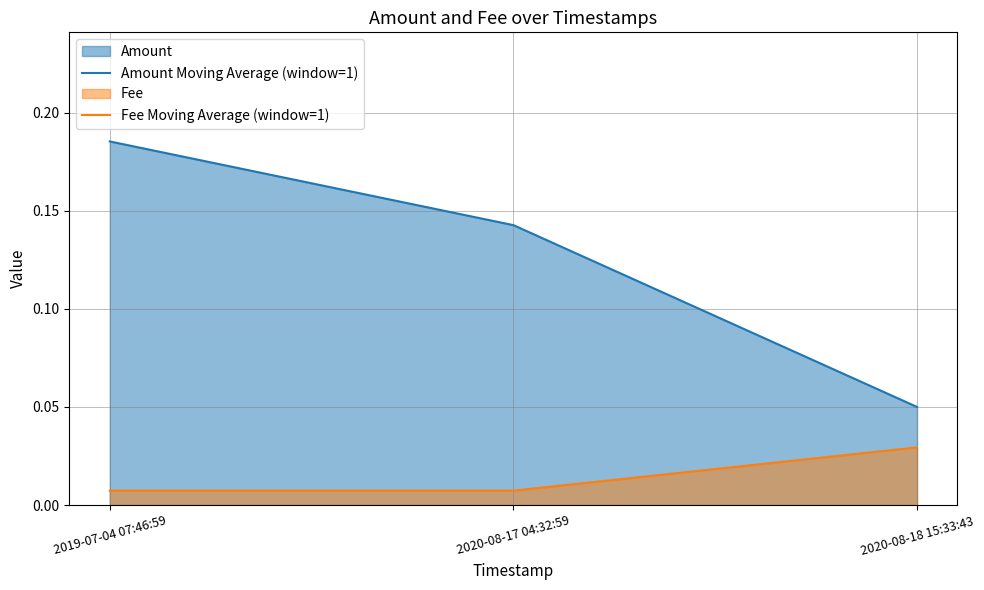

What is the total value across all series at 2020-08-18 15:33:43?

0.1